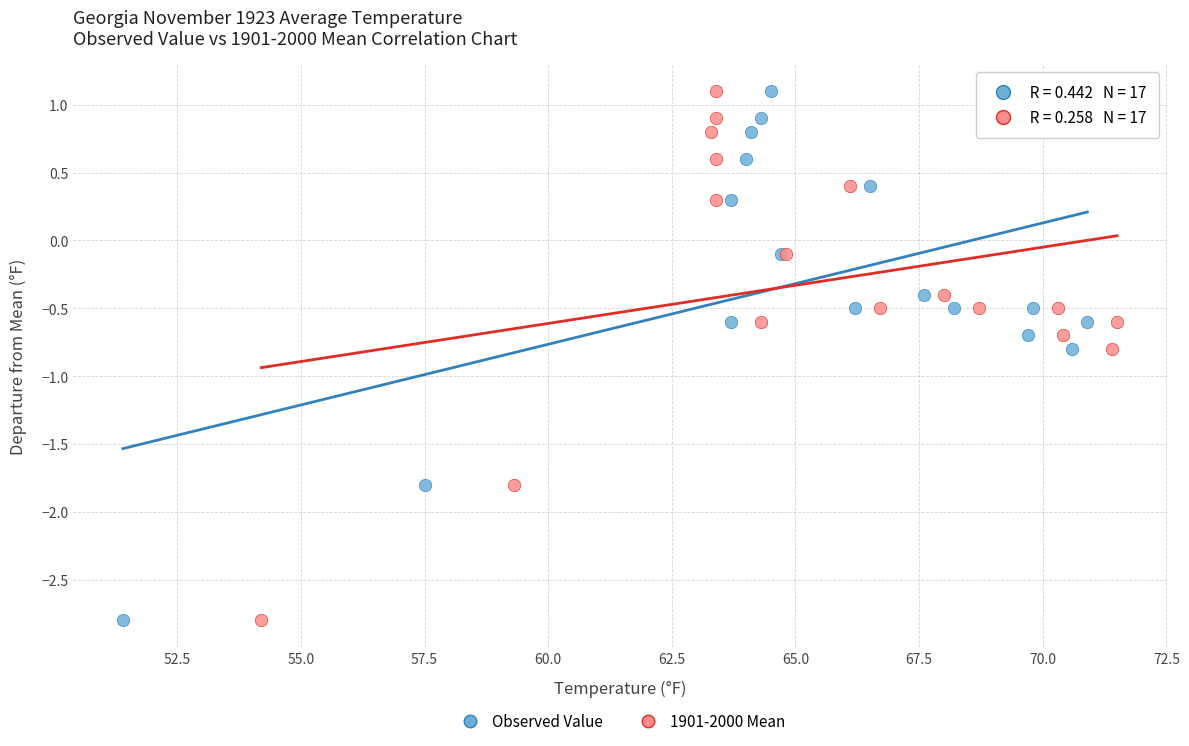

What are all the series names shown in the legend?

Observed Value, 1901-2000 Mean